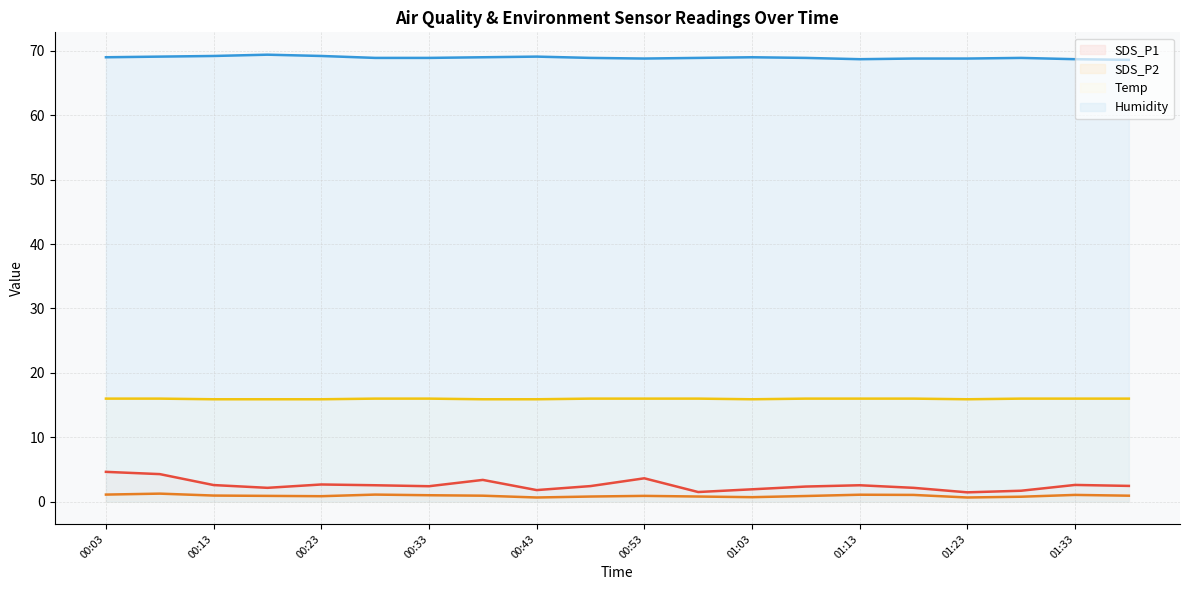

What position from the left is 01:18?

16